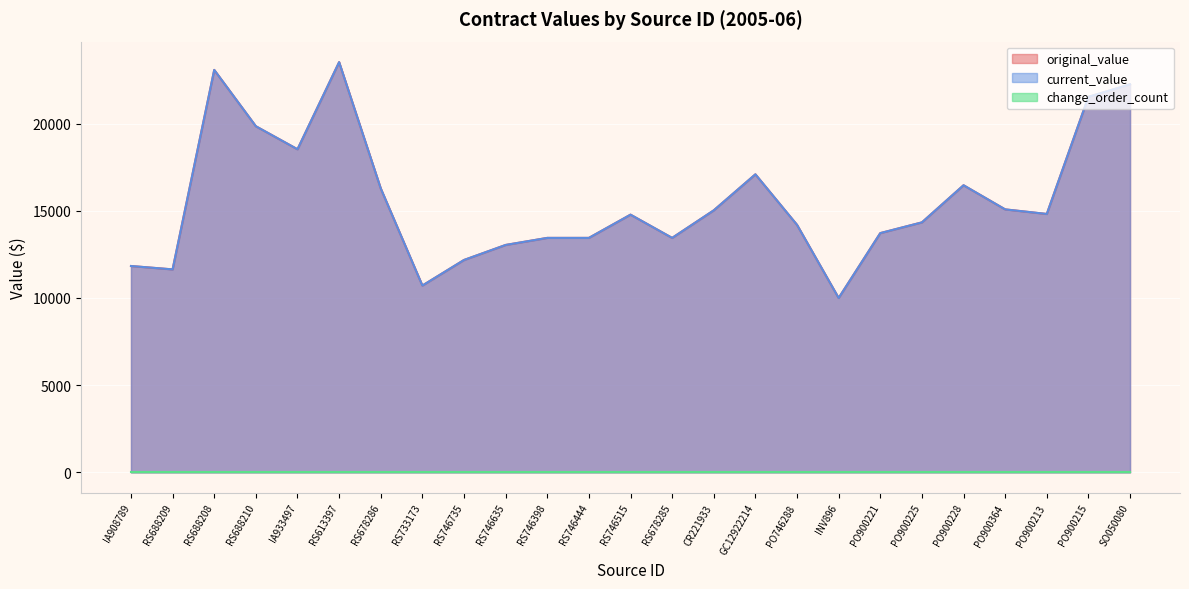

The value of current_value at RS678286 is 23160.1. True or false?

False